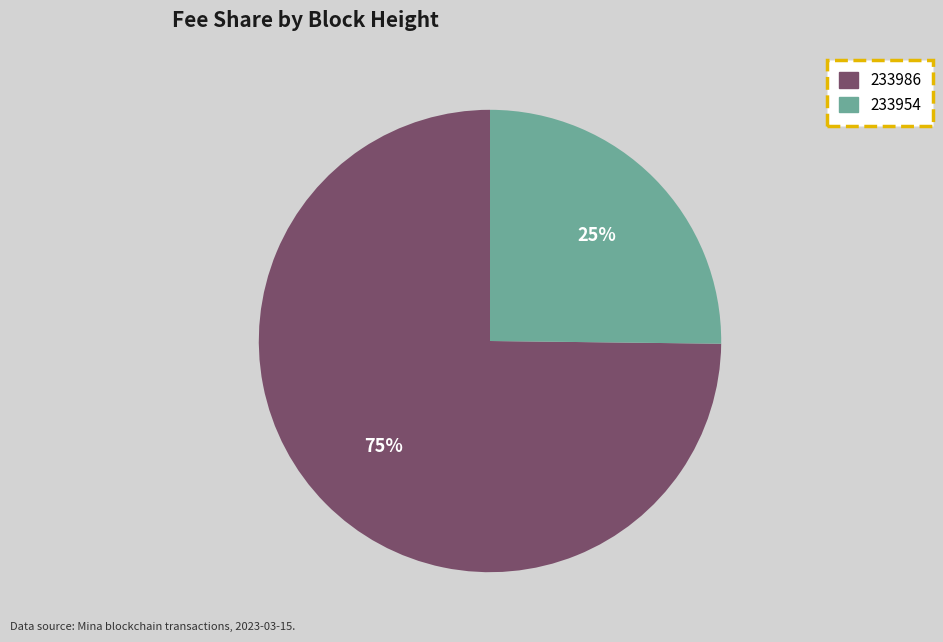

Is the sum of 233986 and 233954 greater than half?

Yes